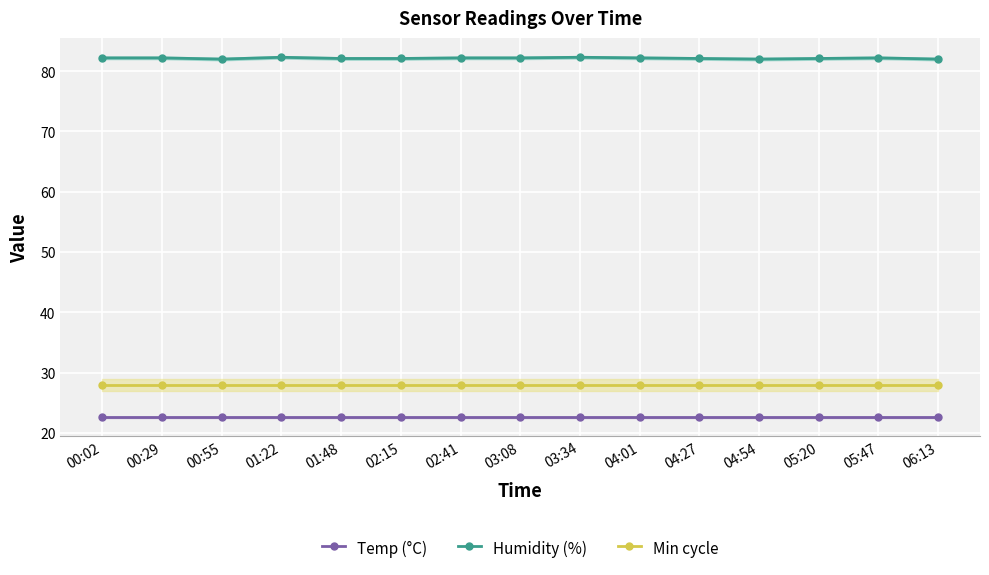

What is the lowest value of the Min cycle series?

28.0